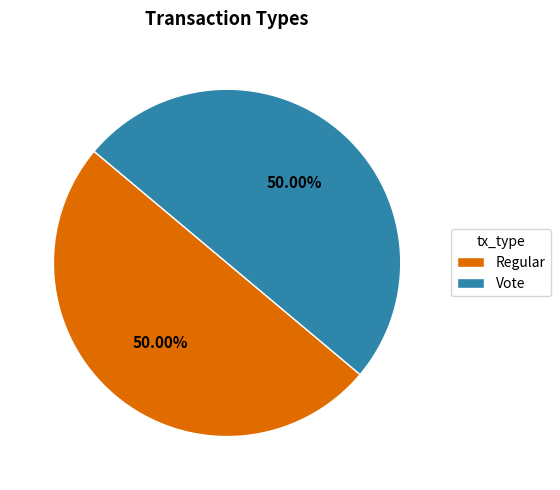

To the nearest percent, what is the difference between the Vote and Regular slice percentages?

0%